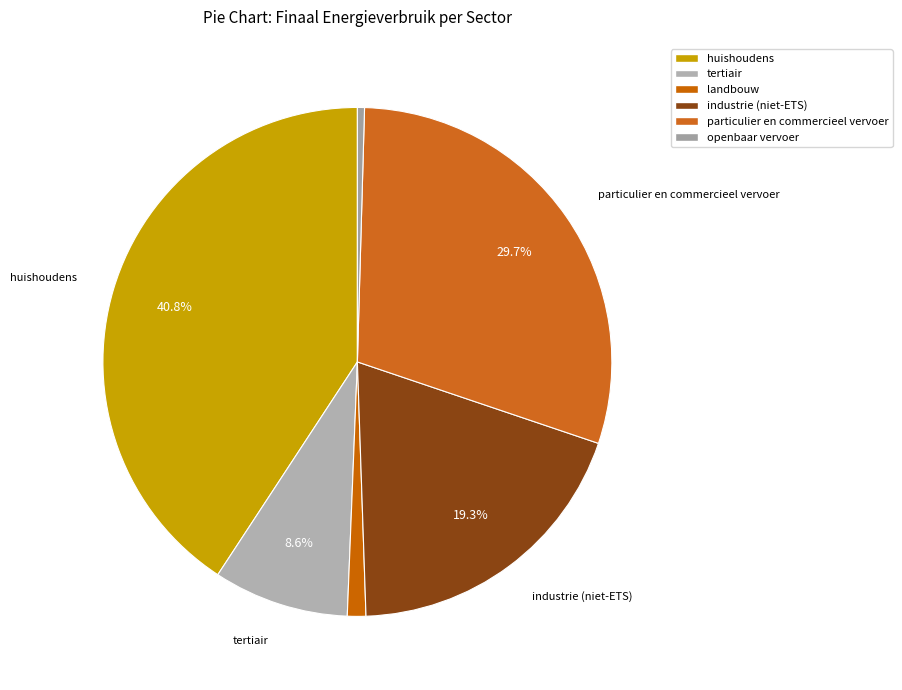

Combined, what portion of the pie is huishoudens and tertiair?

49.4%